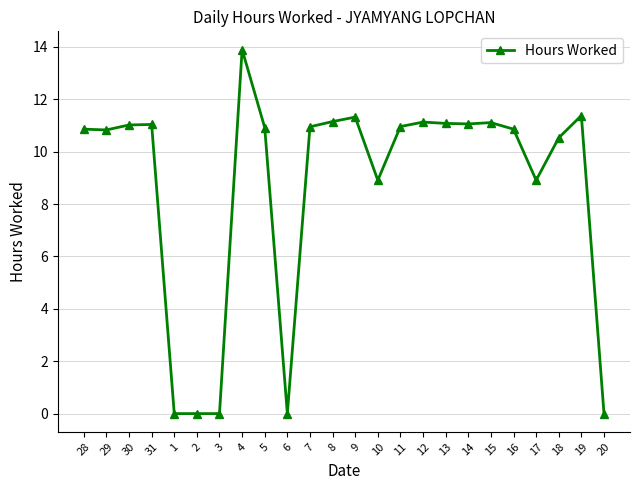

The chart shows a value of 13.9 at 4. True or false?

True